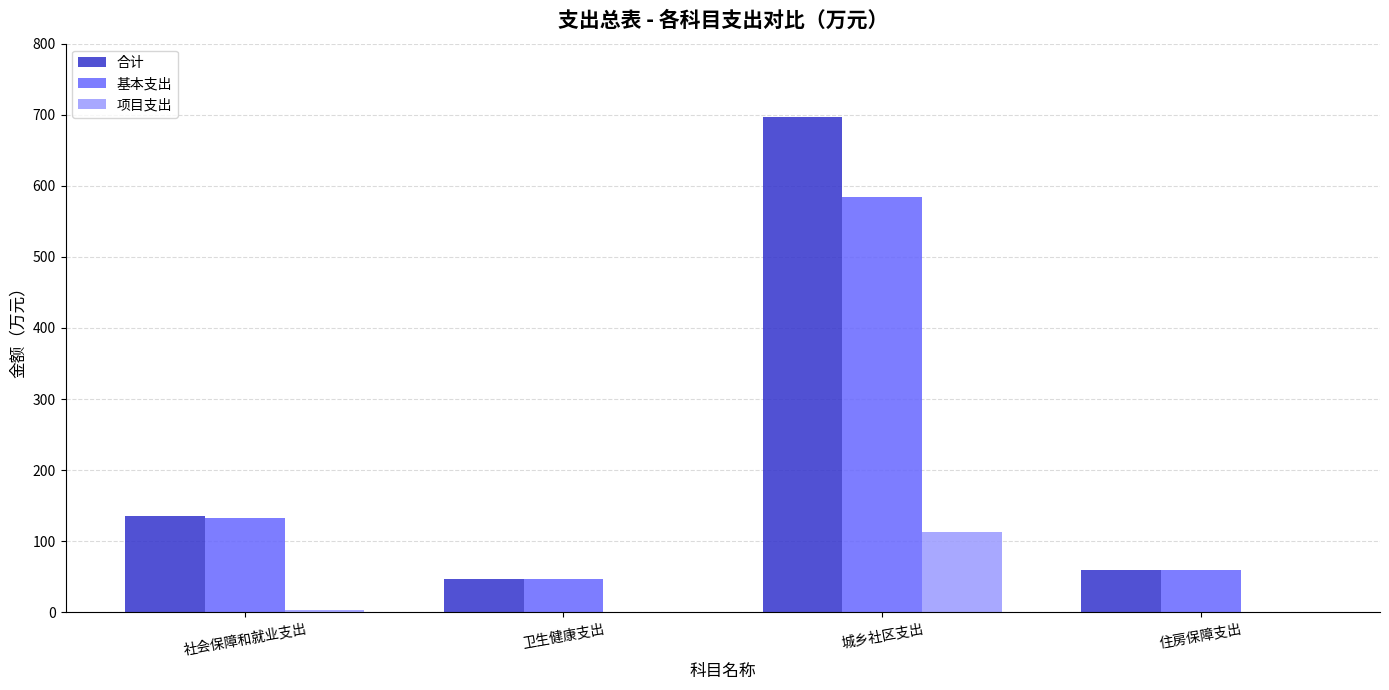

The value of 基本支出 at 社会保障和就业支出 is 132.7. True or false?

True